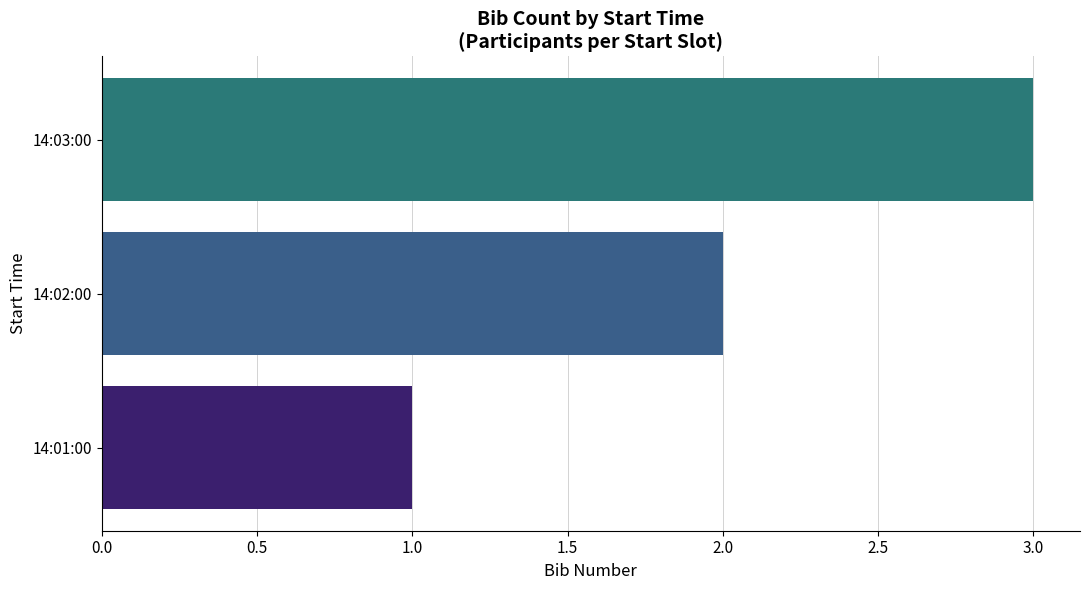

The value at 14:03:00 is 4. True or false?

False